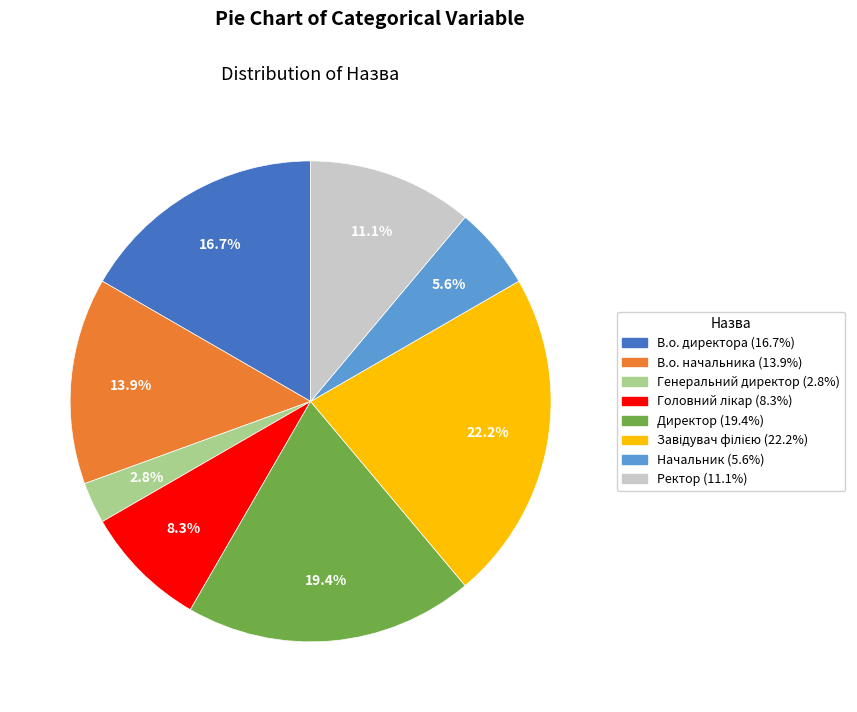

What percentage is the В.о. начальника slice, to the nearest percent?

14%